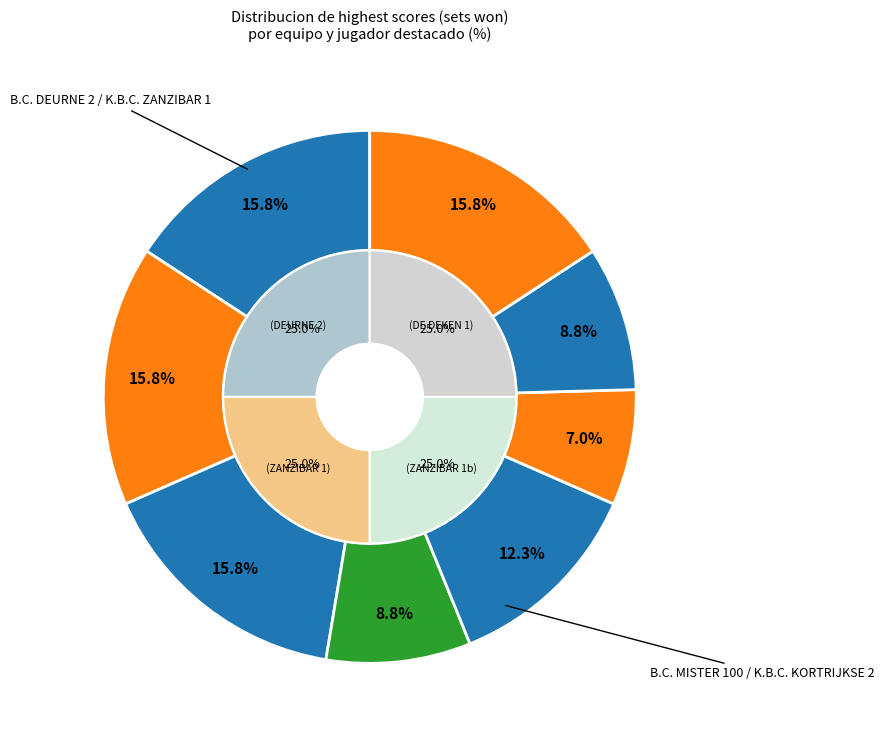

Which slice is the largest?

GIJSELS JOZEF